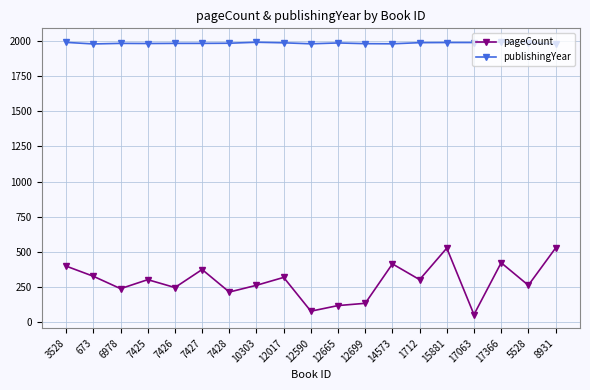

How many categories are shown in the chart?

19